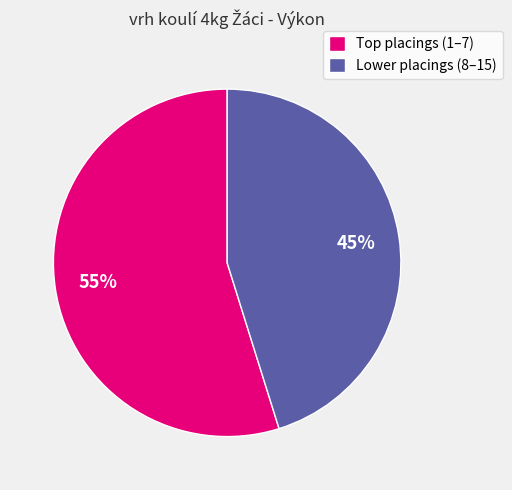

What percentage is the Lower placings (8–15) slice, to the nearest percent?

45%